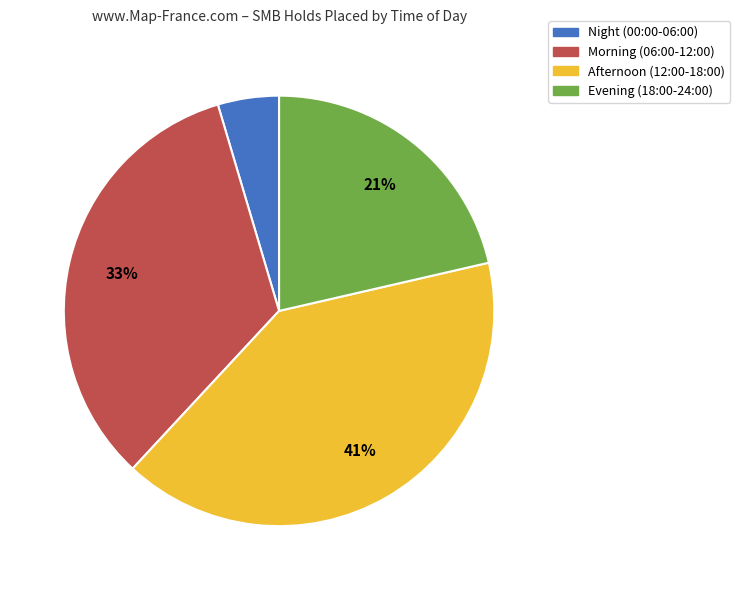

Does any single category account for the majority?

No